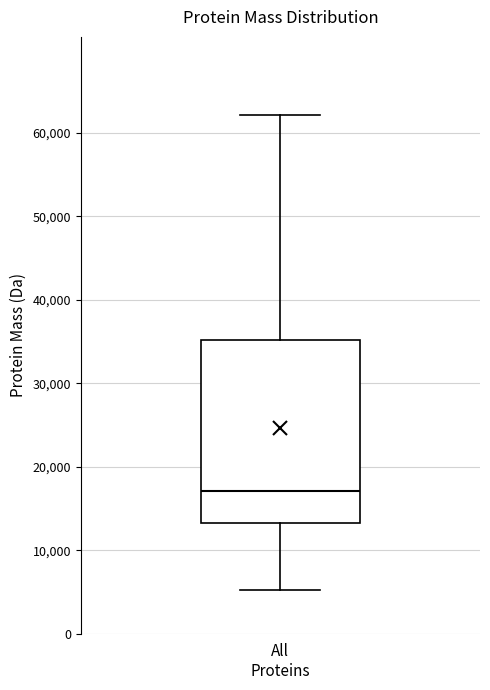

Where does the median line of the box for All Proteins sit on the y-axis? The values are not printed on the chart, so give them approximately, as read against the axis.

17000